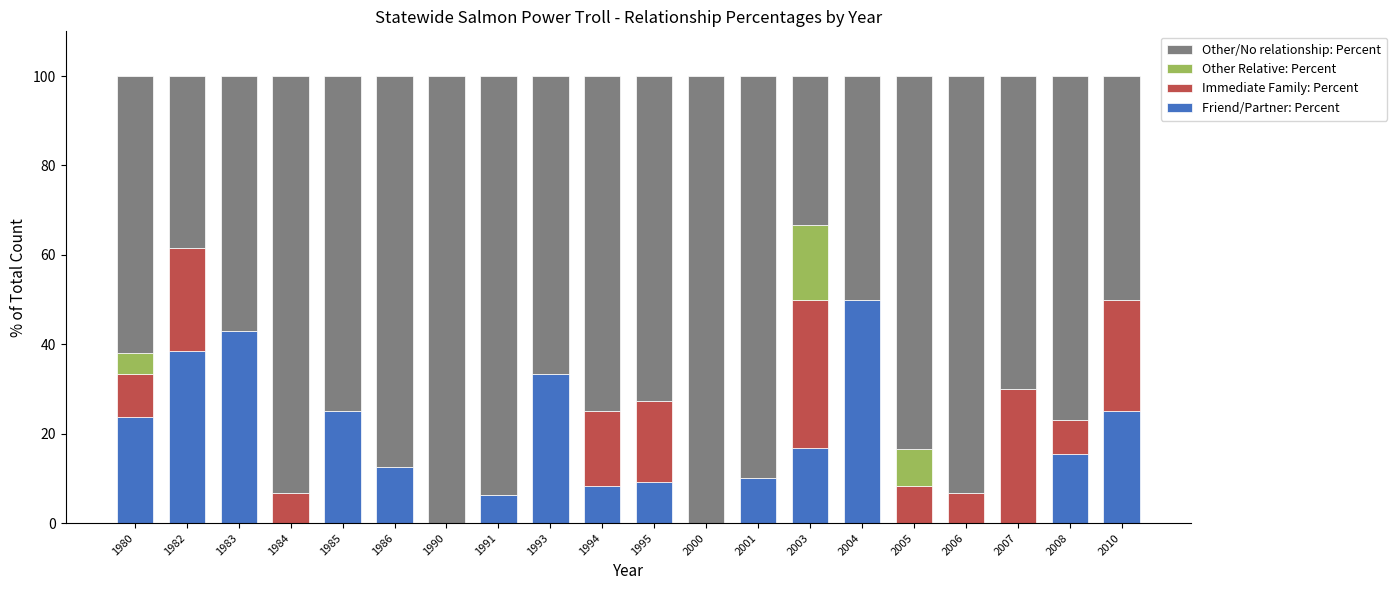

What is the total value across all series at 1986?

100.0